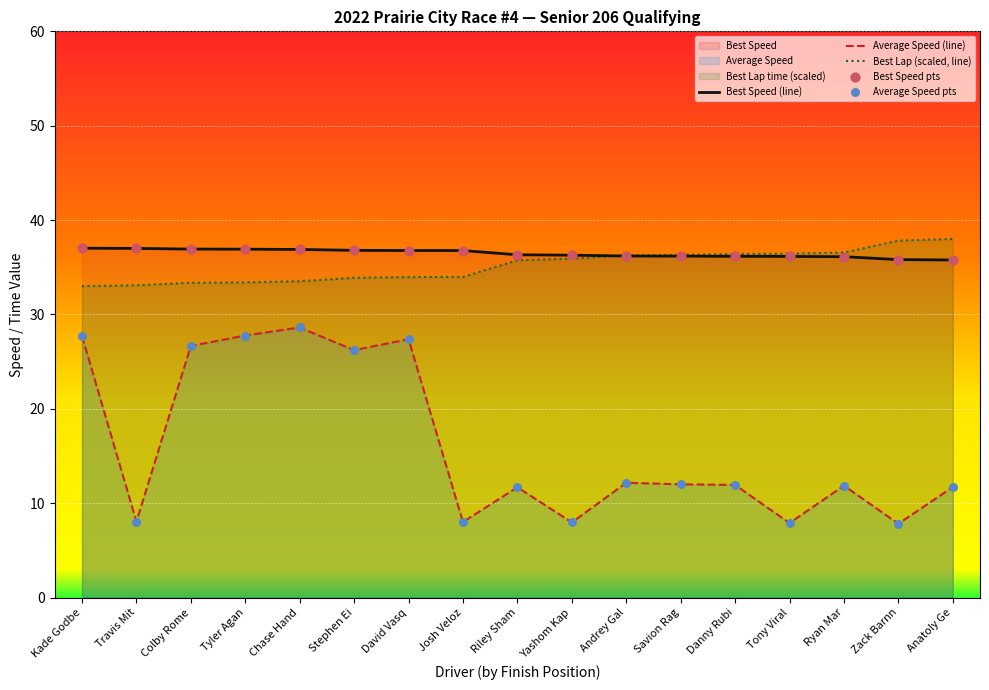

What is the total value across all series at Ryan Mar?

84.6